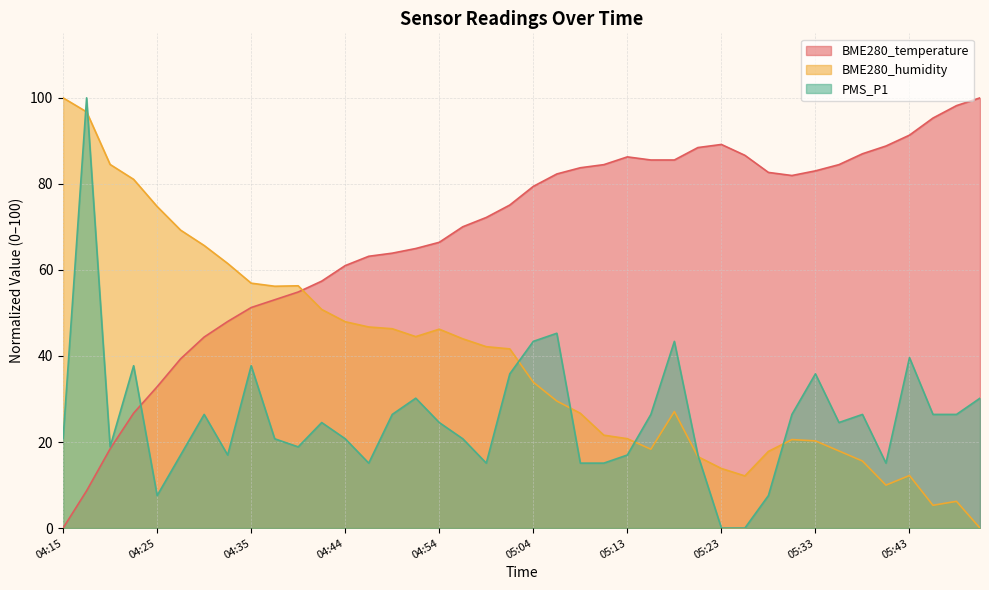

What is the difference between the highest and lowest values at 05:01?

39.2